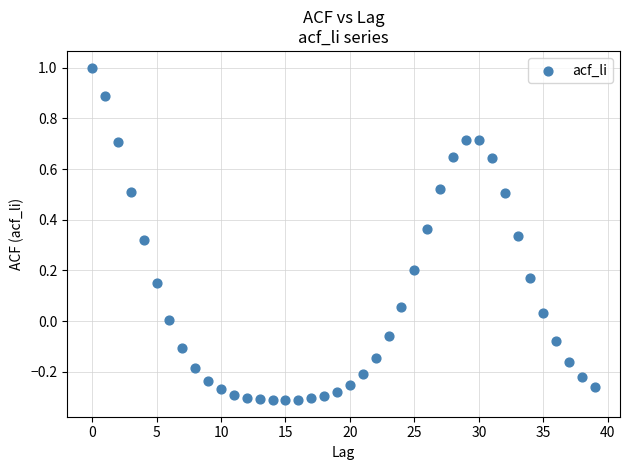

What is the range of Y values (max minus min)?

1.3